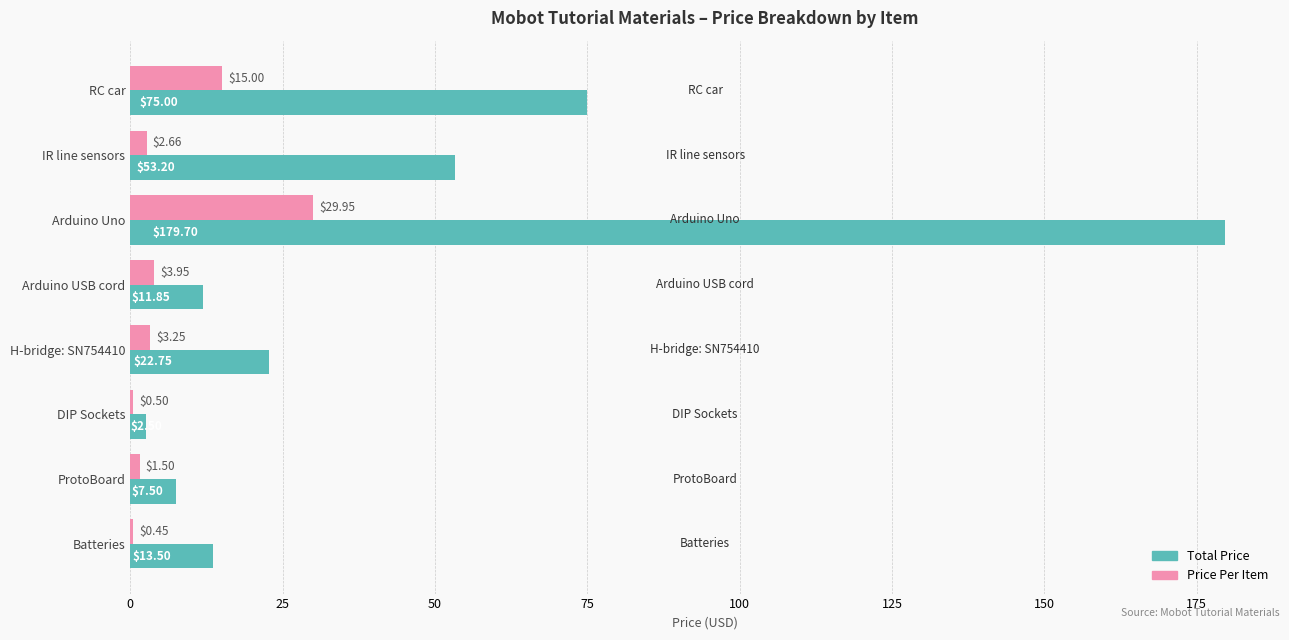

What is the sum of the Price Per Item values at IR line sensors and RC car?

17.7